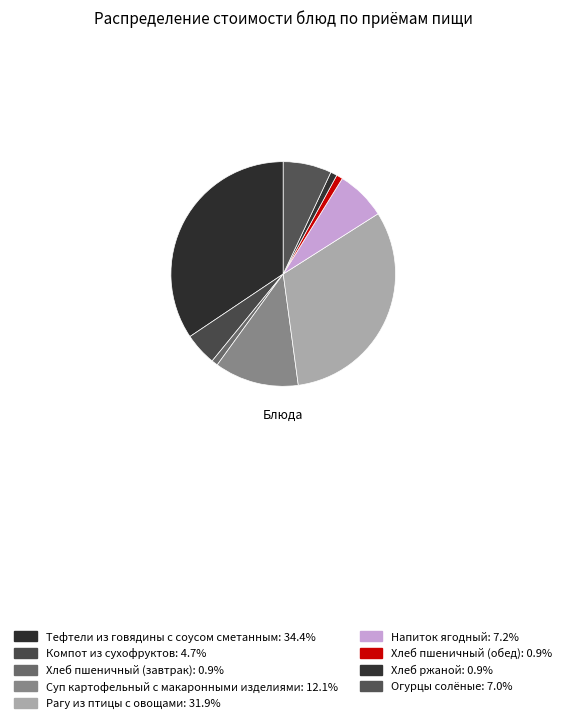

How many slices are in this pie chart?

9